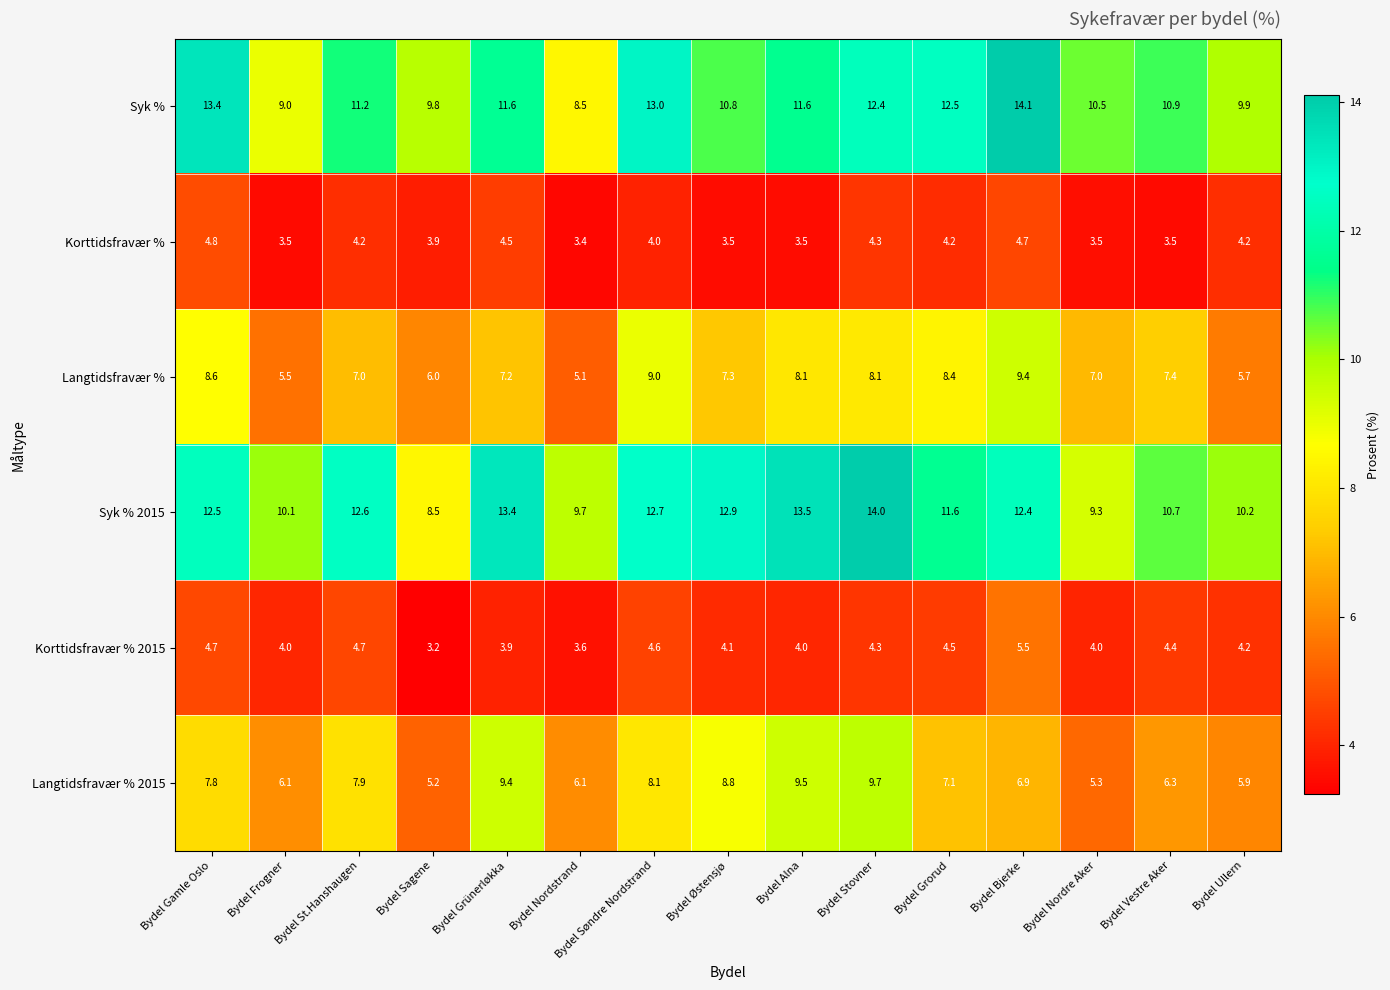

The value of Syk % 2015 at Bydel Søndre Nordstrand is 8.1. True or false?

False